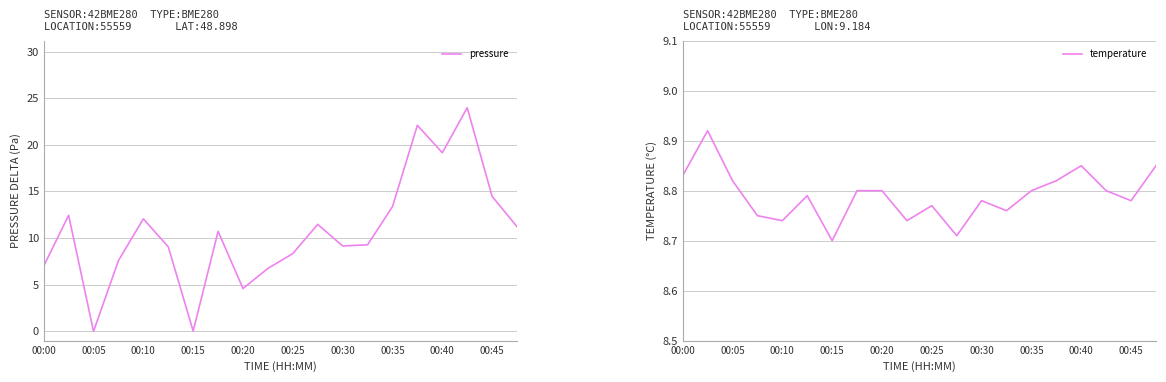

Is the value of temperature at 00:25 greater than the value of pressure at 00:00?

Yes